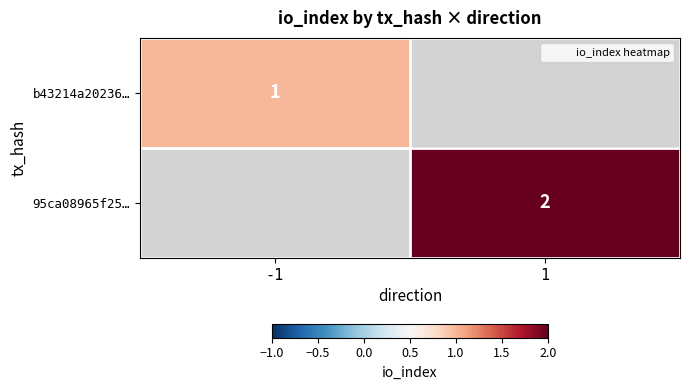

How many positive values does the 95ca08965f25… series have?

1